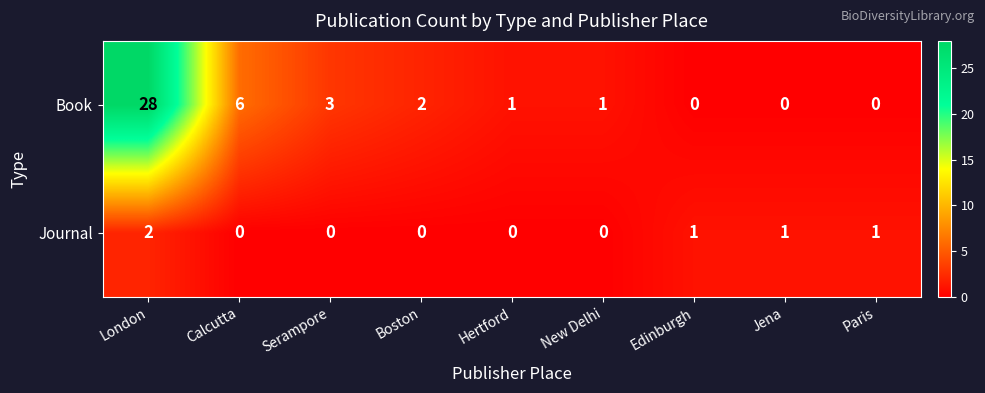

Reading right to left, extract all data points from this chart.

Book: 0	0	0	1	1	2	3	6	28
Journal: 1	1	1	0	0	0	0	0	2